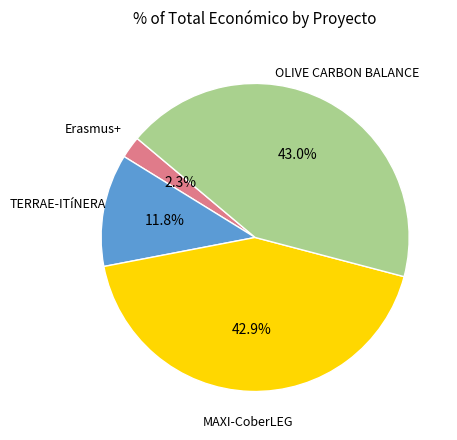

Is there any slice that represents more than half of the pie?

No